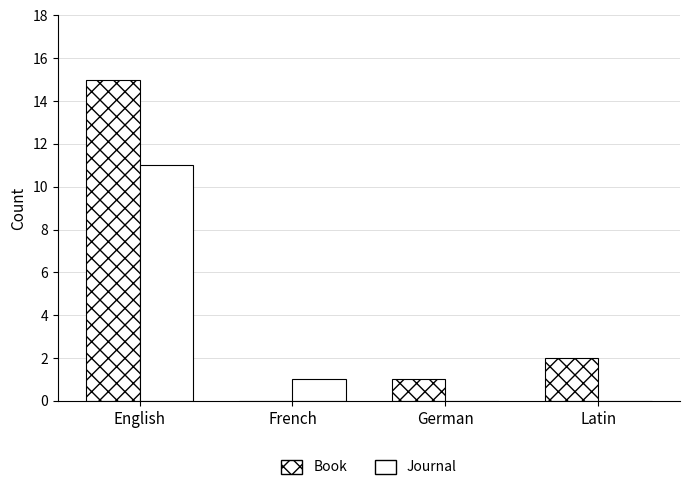

Read the Book value at English, to the nearest 5.

15